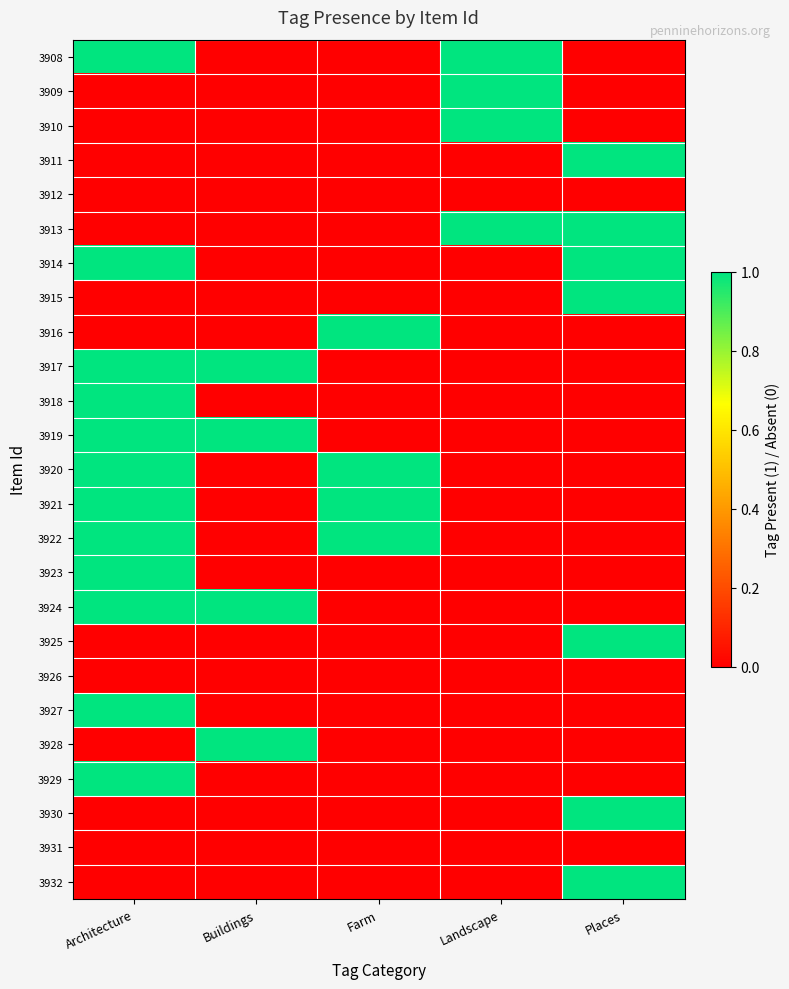

What is the spread (max minus min) of values at Farm?

1